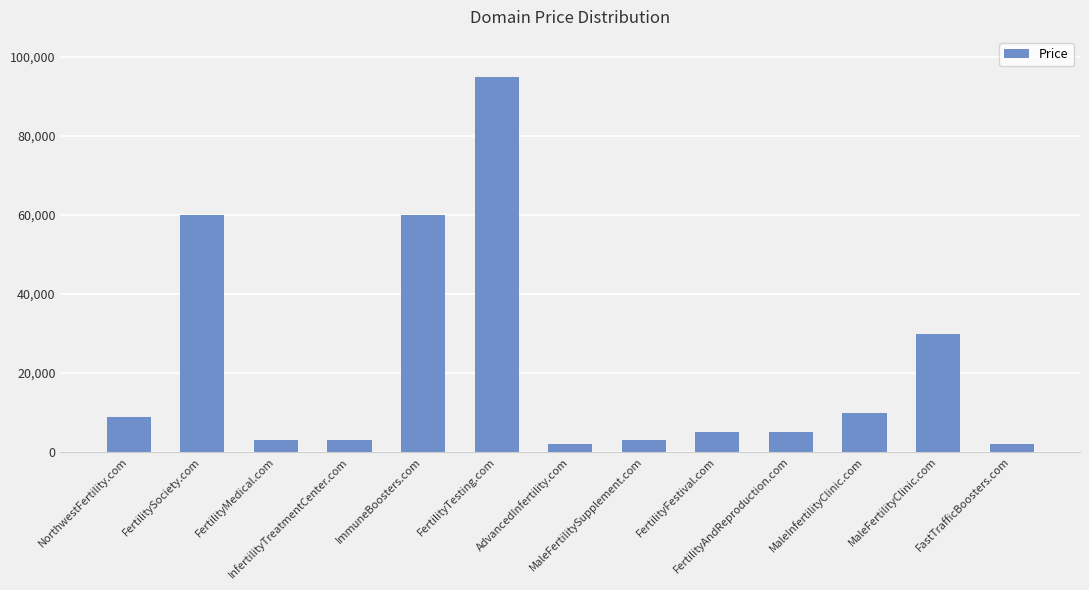

What is the difference between the second highest and second lowest values?

58000